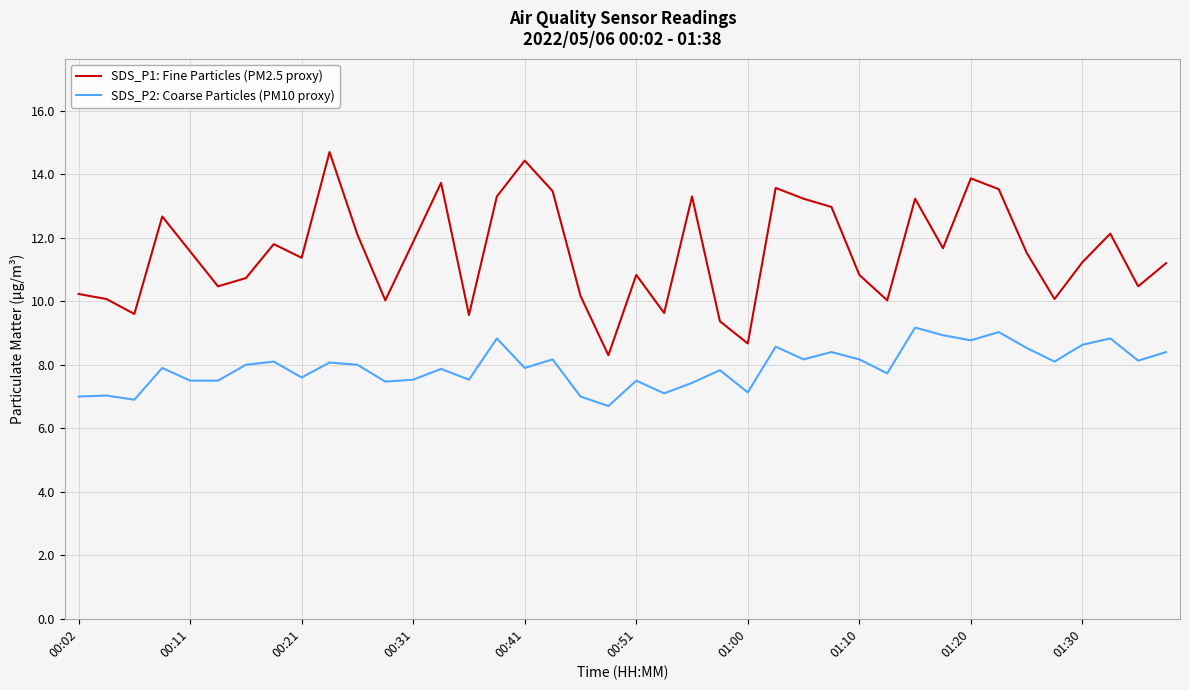

How many lines are shown in the chart?

2